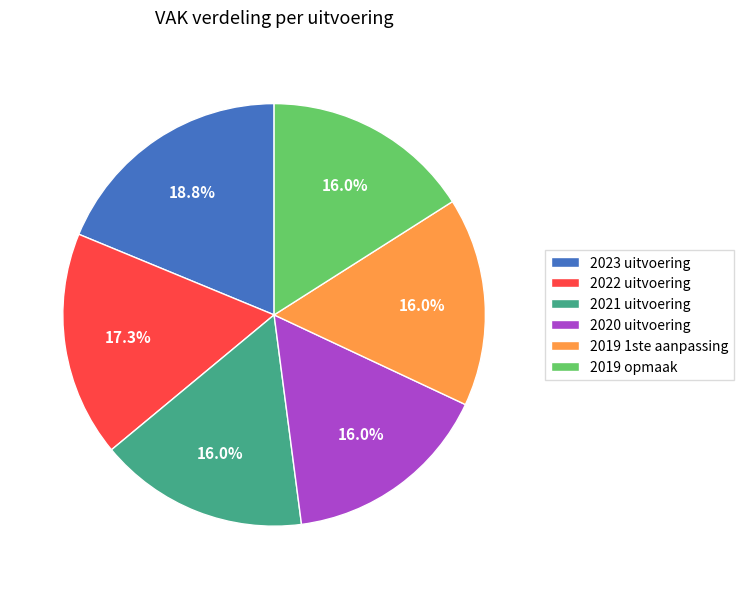

Is there a majority slice in this chart?

No